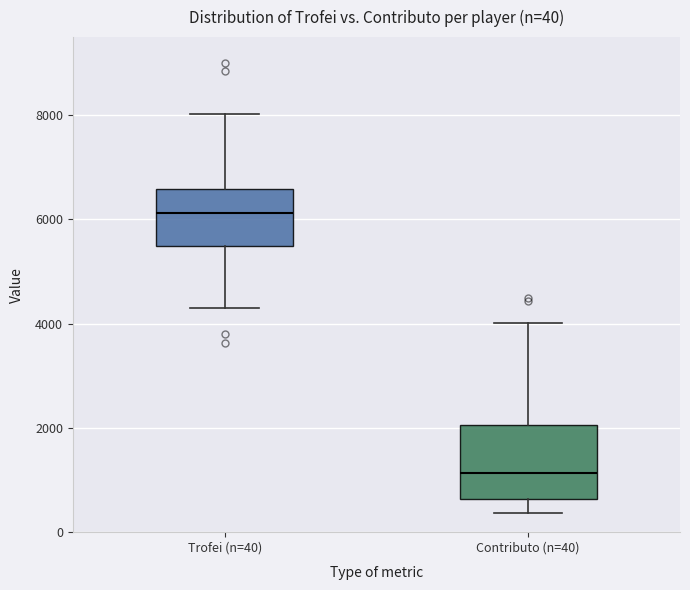

Which box is the tallest, from its lower edge to its upper edge?

Contributo (n=40)